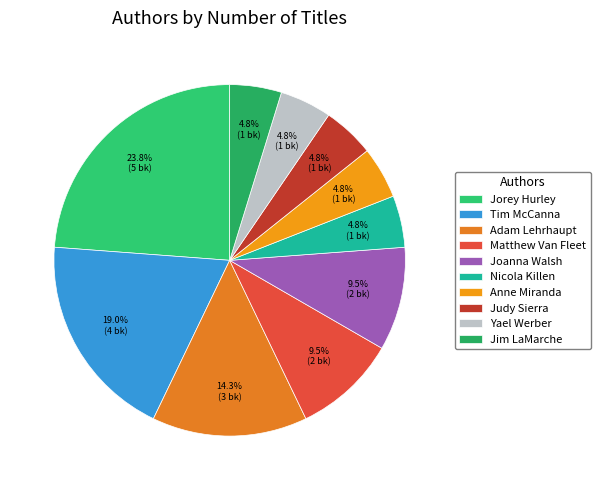

Approximately how many times larger is the value at Matthew Van Fleet compared to Adam Lehrhaupt?

0.7